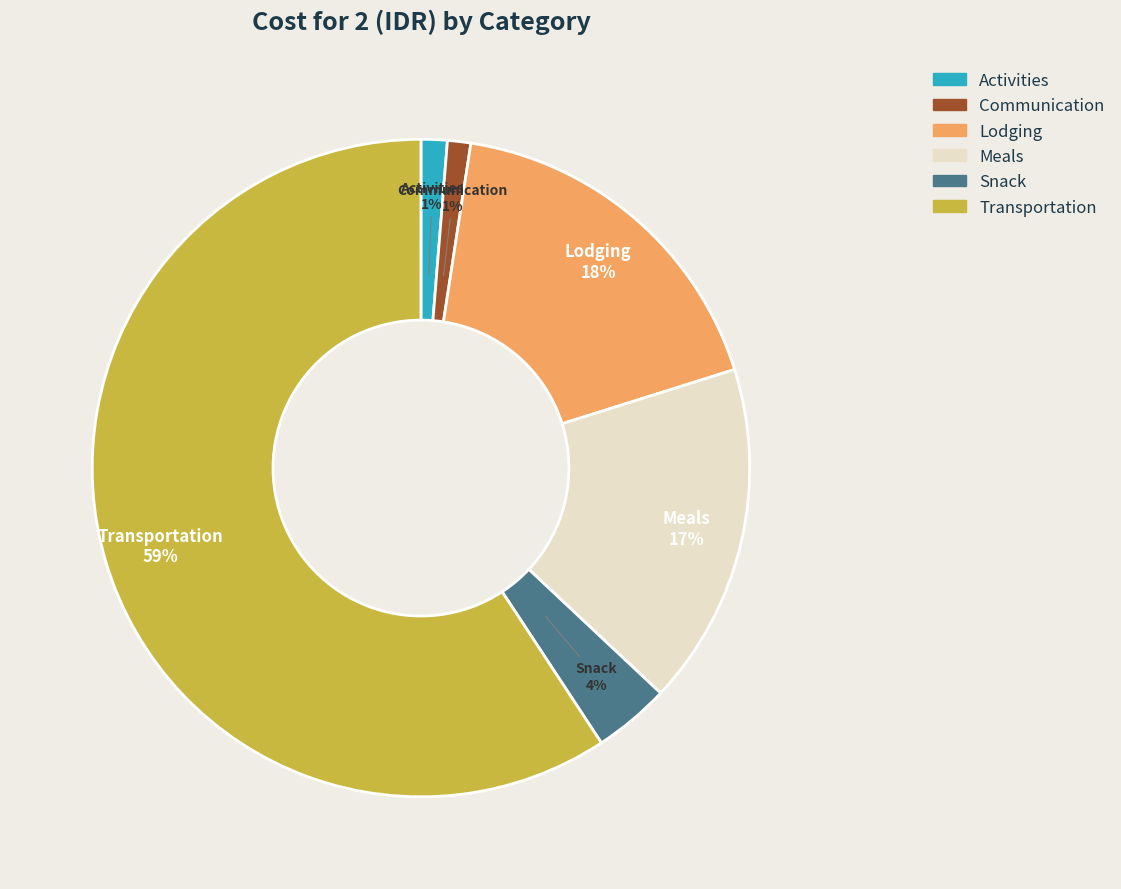

Combined, do Transportation and Snack account for over 50%?

Yes